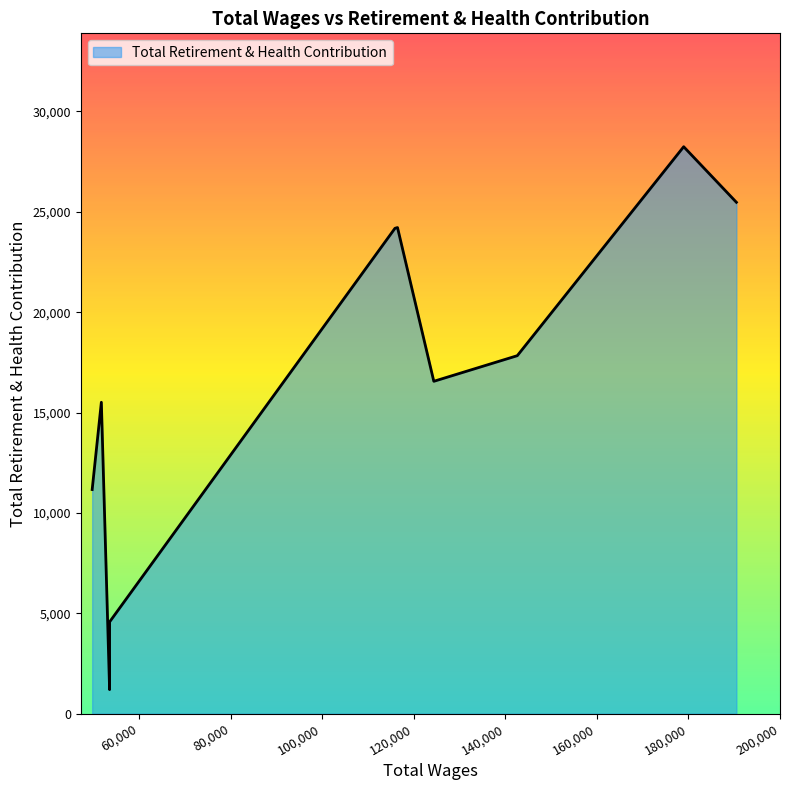

How many lines are shown in the chart?

1